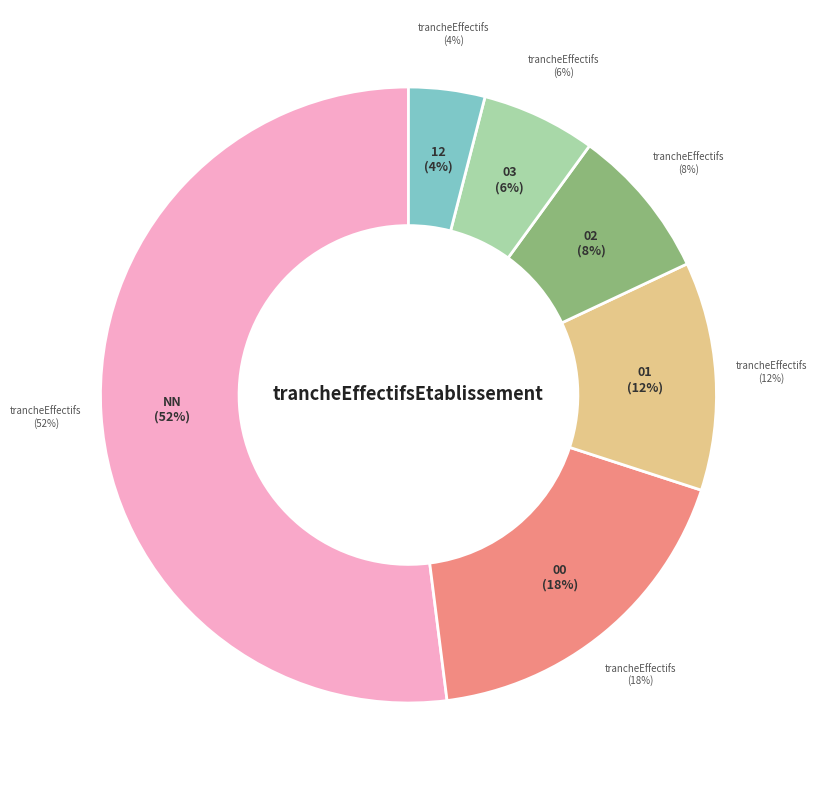

To the nearest percent, what is the combined percentage of  and 01?

58%